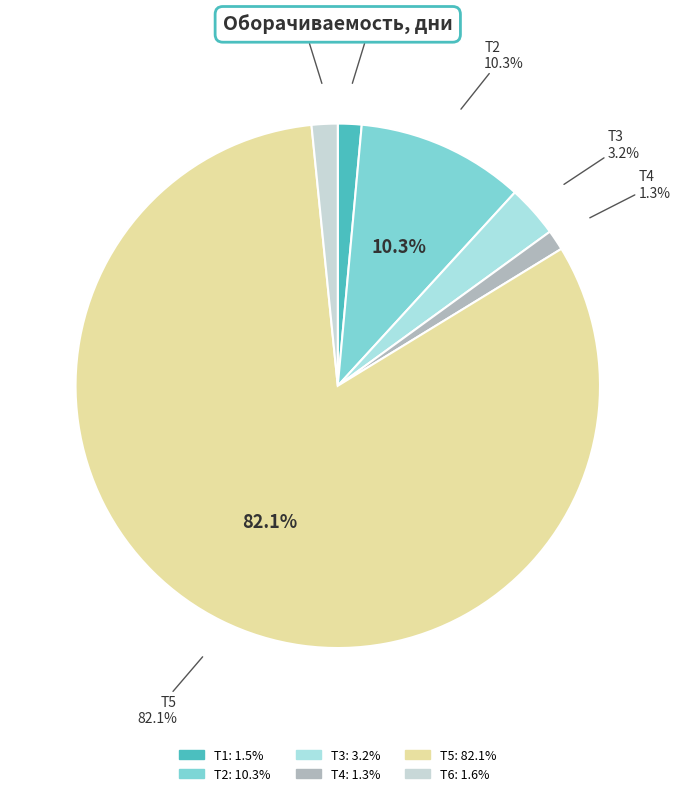

To the nearest percent, what is the difference between the largest and smallest slice percentages?

81%